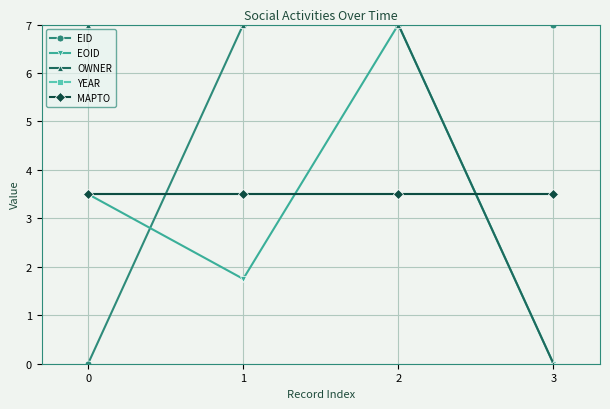

List the labels in order of EID value, smallest first.

0, 3, 1, 2